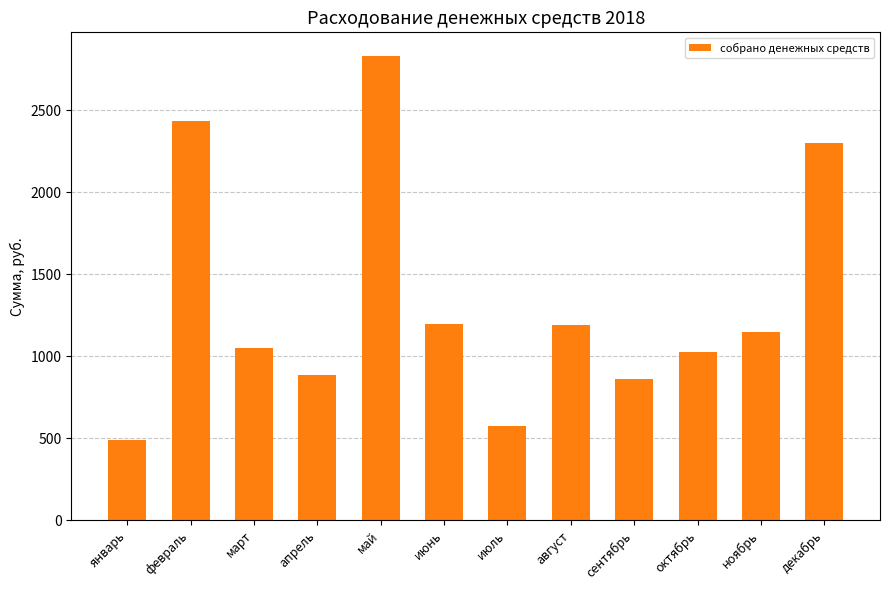

What is the minimum value shown in the chart?

488.6